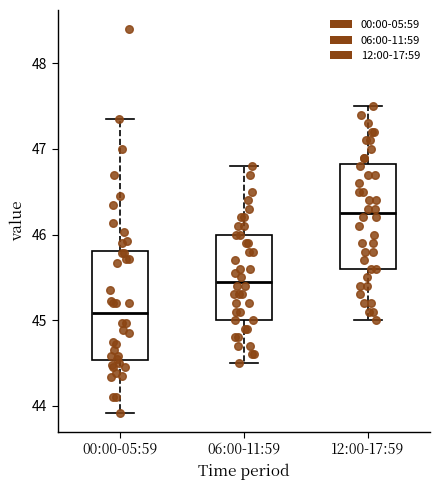

Which box has the highest median line?

12:00-17:59